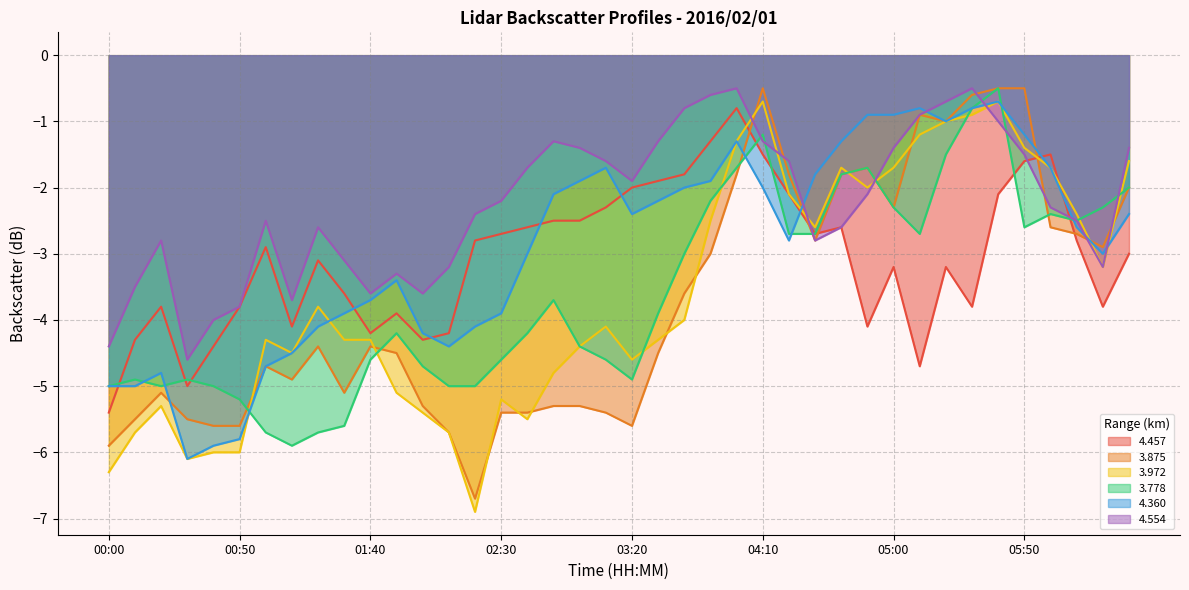

Which has a higher value, 01:20 or 06:00?

06:00